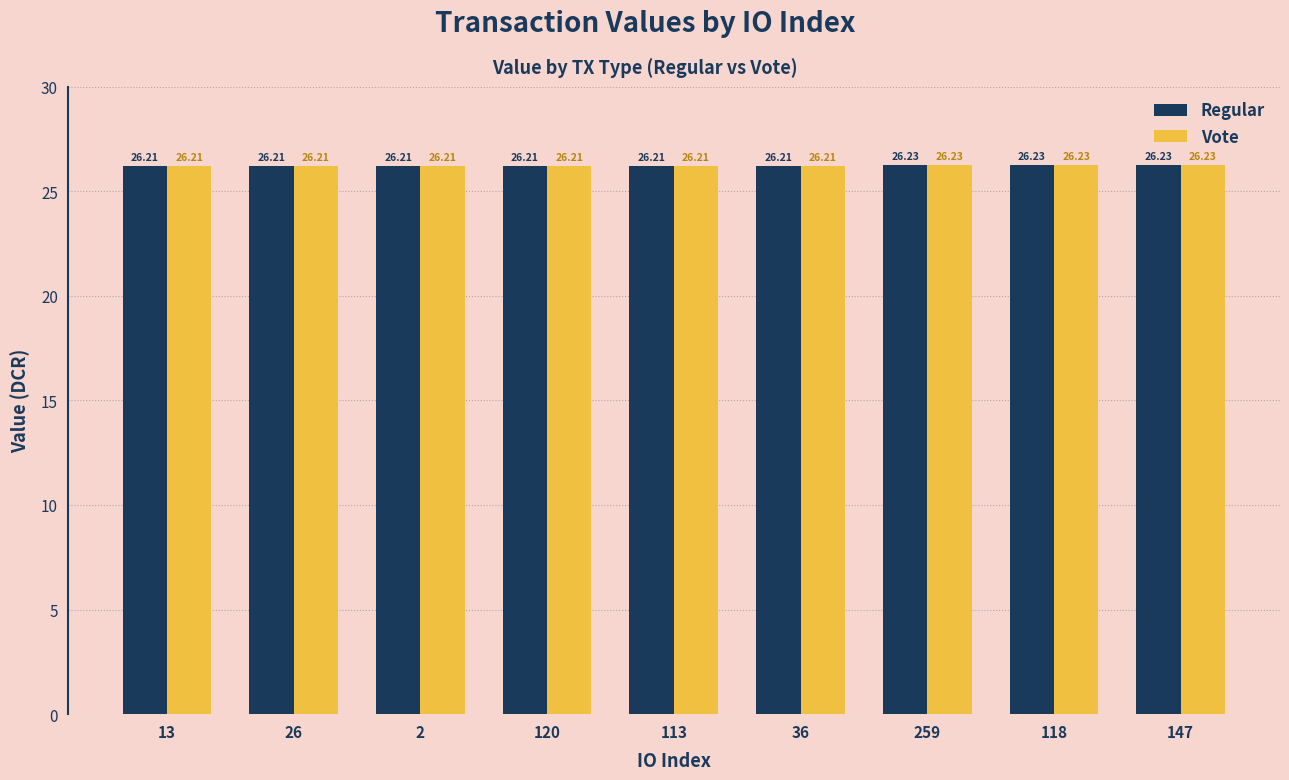

What is the sum of the Regular values at 147 and 2?

52.4